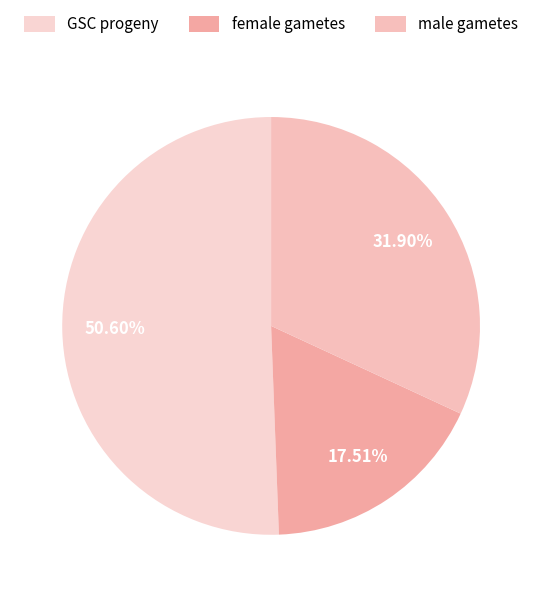

What percentage is the female gametes slice, to the nearest percent?

18%